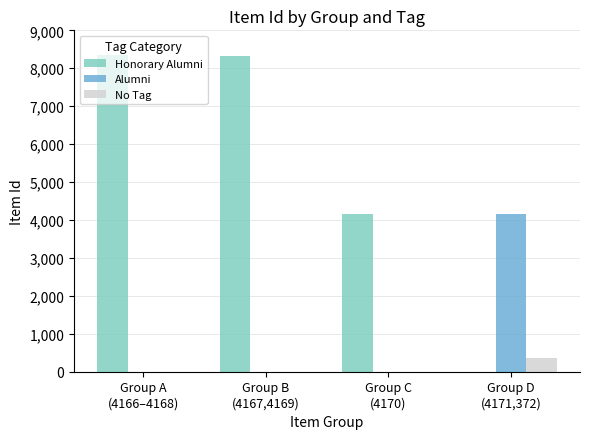

What are all the series names shown in the legend?

Honorary Alumni, Alumni, No Tag